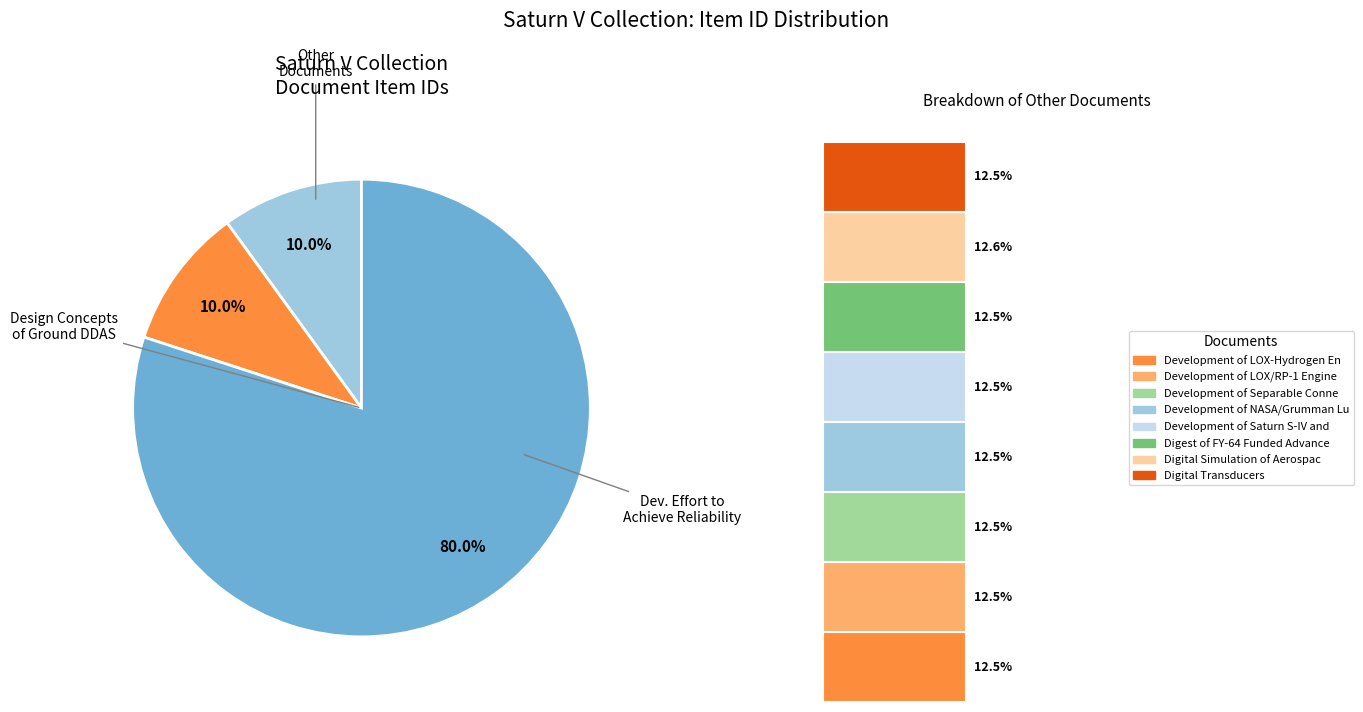

To the nearest percent, what is the average slice percentage?

10%